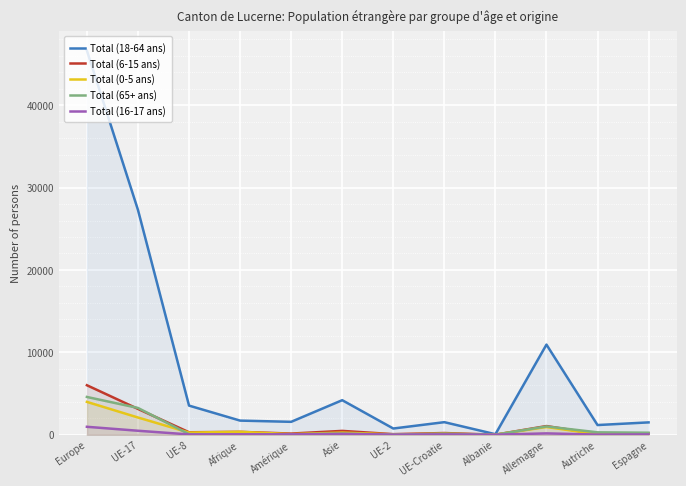

True or false: Total (16-17 ans) has a value of 97 at Asie.

True